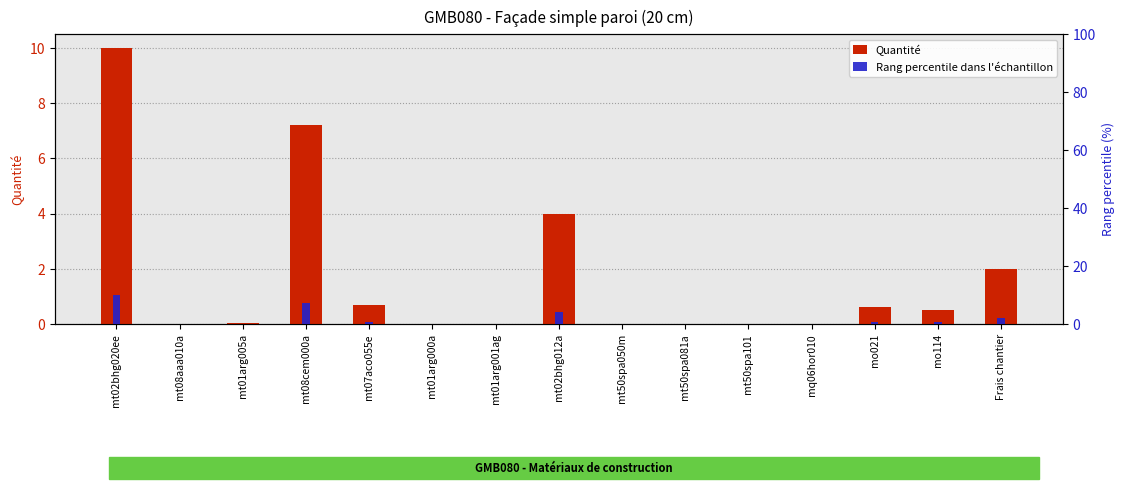

What is the difference between the maximum and minimum values in the Quantité series?

10.0